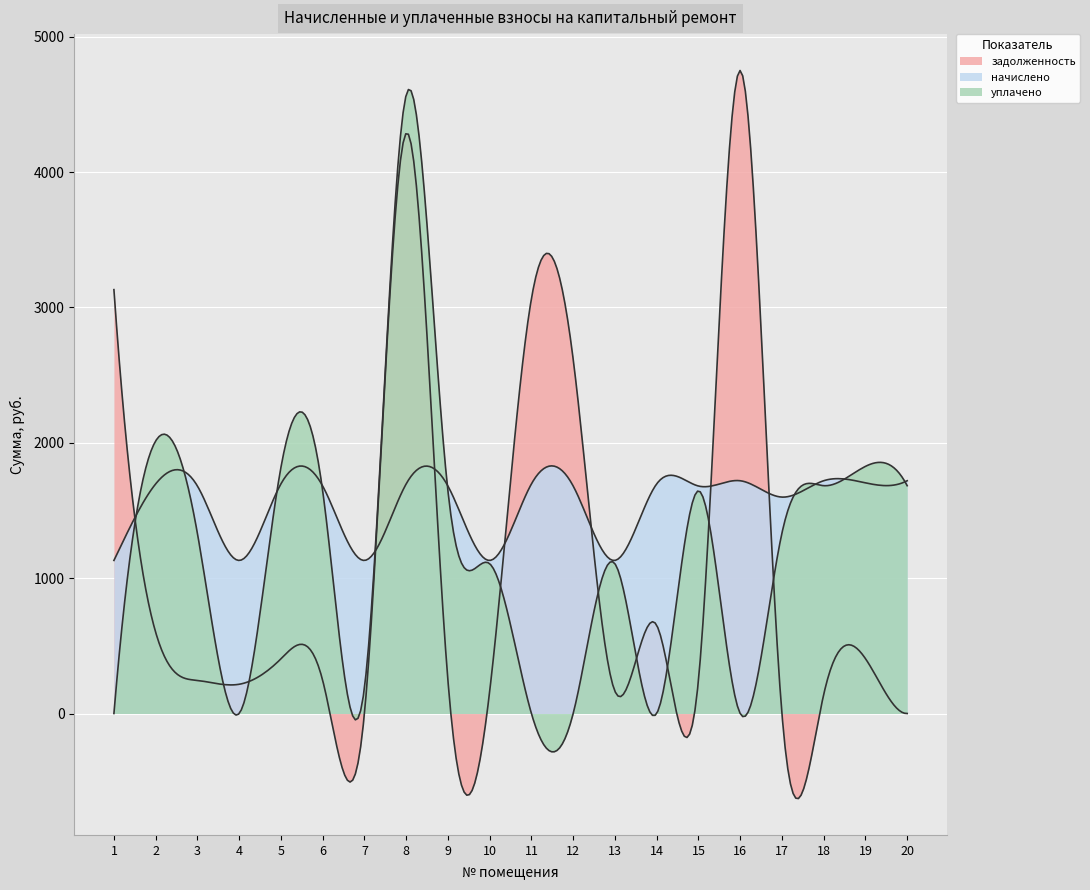

What is the value of the начислено point at the 14th from the left?

1696.5